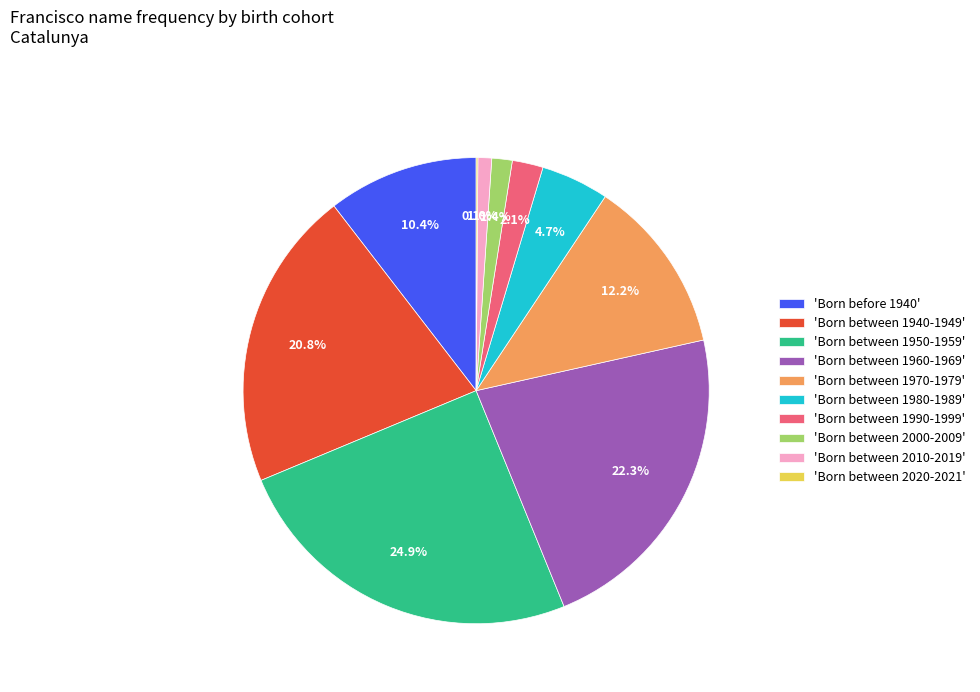

Approximately how many times larger is the value at 'Born between 2000-2009' compared to 'Born between 1980-1989'?

0.3